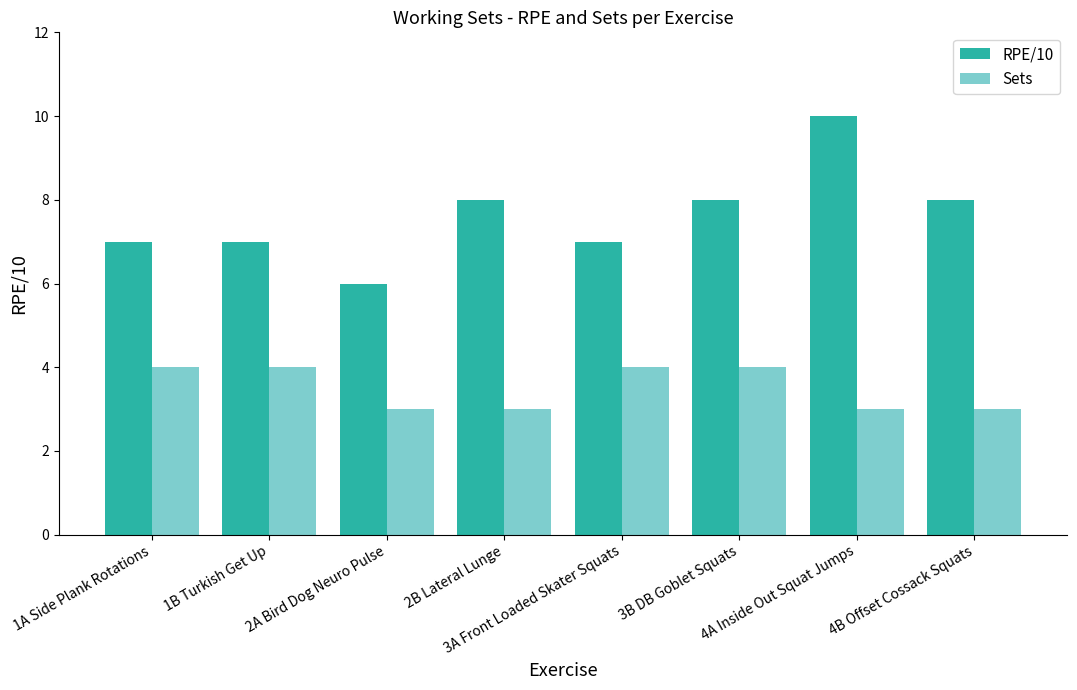

What is the label of the 6th bar from the left?

3B DB Goblet Squats